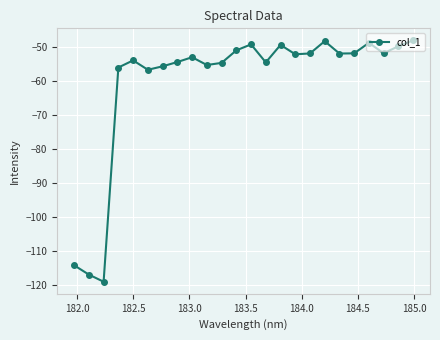

What is the difference between the maximum and minimum values?

71.0